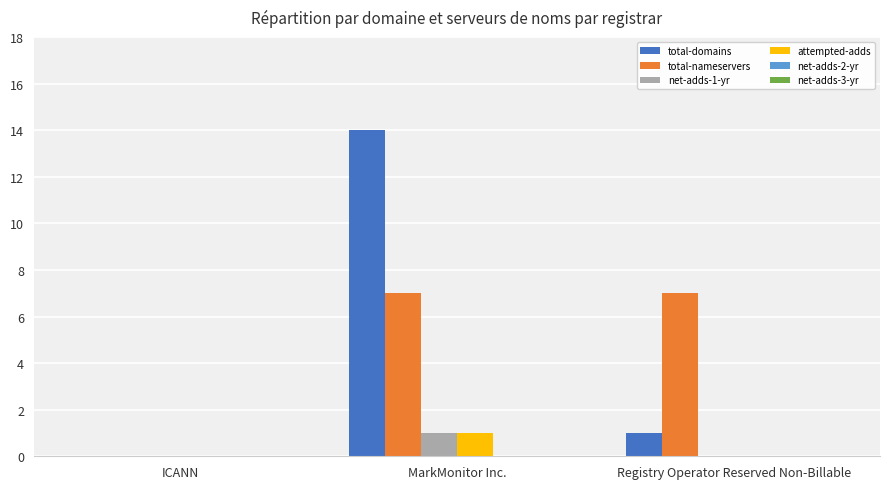

Reading left to right, transcribe all the data shown in this chart.

total-domains: ICANN=0	MarkMonitor Inc.=14	Registry Operator Reserved Non-Billable=1
total-nameservers: ICANN=0	MarkMonitor Inc.=7	Registry Operator Reserved Non-Billable=7
net-adds-1-yr: ICANN=0	MarkMonitor Inc.=1	Registry Operator Reserved Non-Billable=0
attempted-adds: ICANN=0	MarkMonitor Inc.=1	Registry Operator Reserved Non-Billable=0